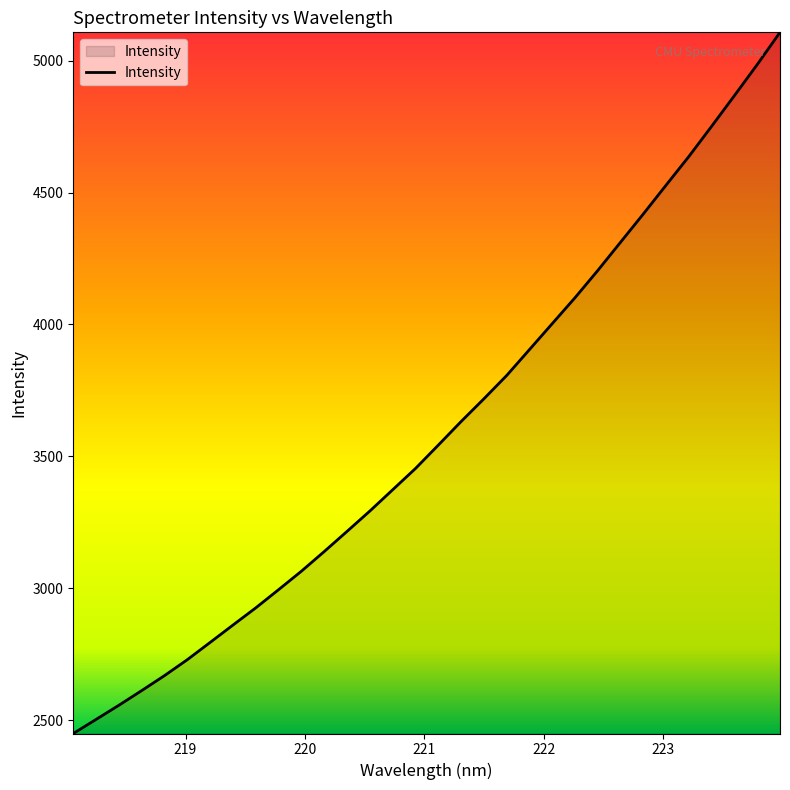

Count the number of data series in this chart.

1